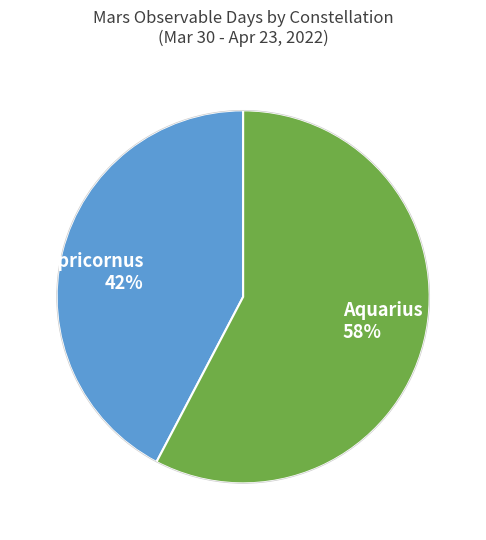

What is the largest slice in the pie chart?

Aquarius